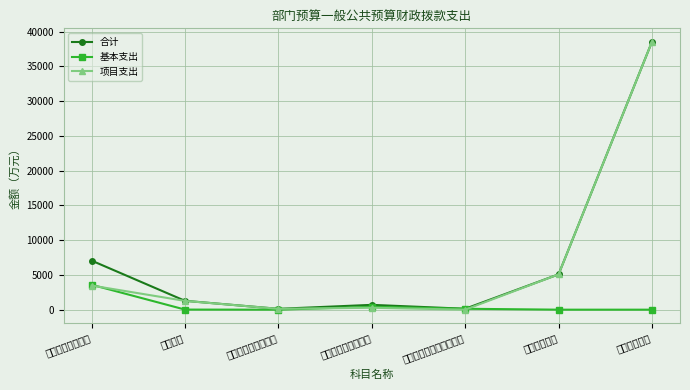

What is the average value of the 项目支出 series?

6964.9